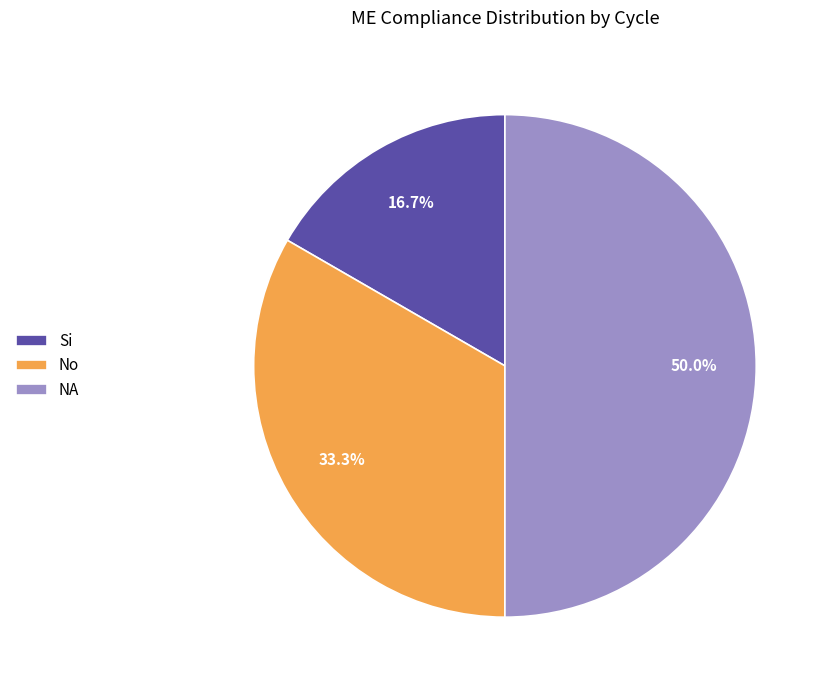

What is the ratio of the value at Si to the value at No?

0.5